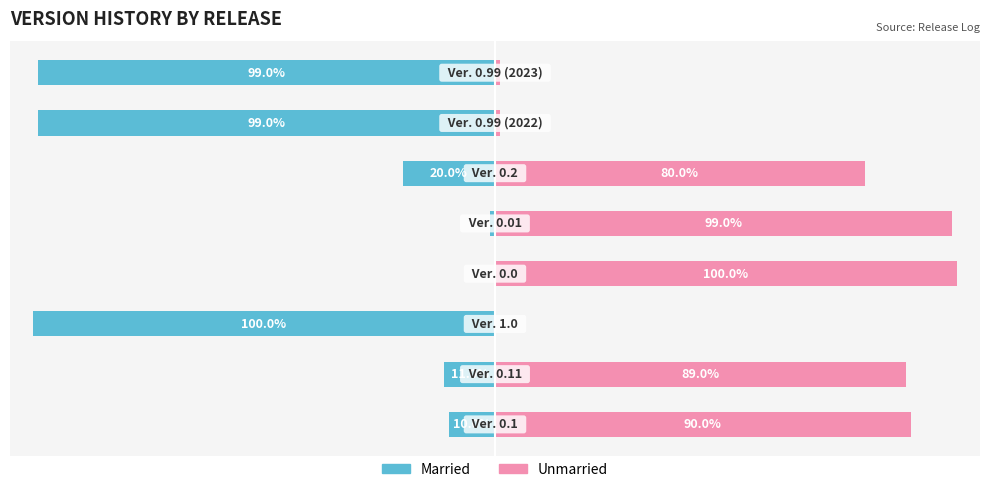

How many data points in Married are above -11?

3